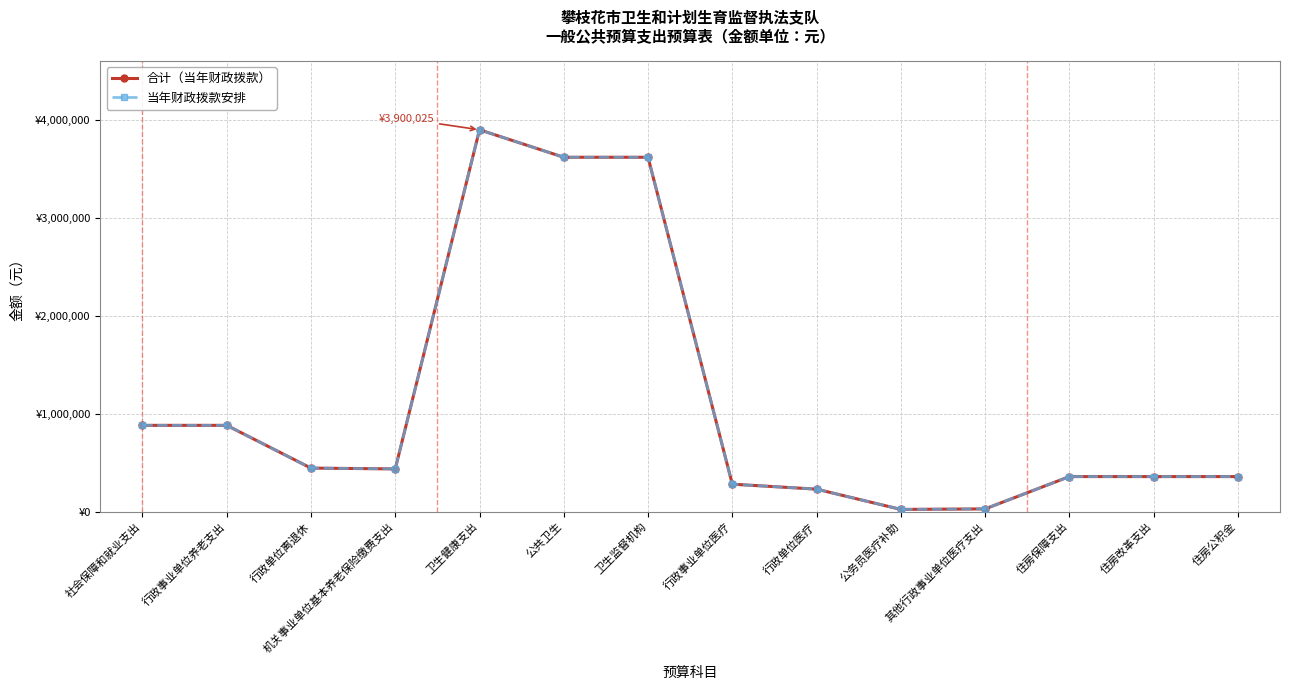

Which has a higher value, 行政事业单位养老支出 or 其他行政事业单位医疗支出?

行政事业单位养老支出